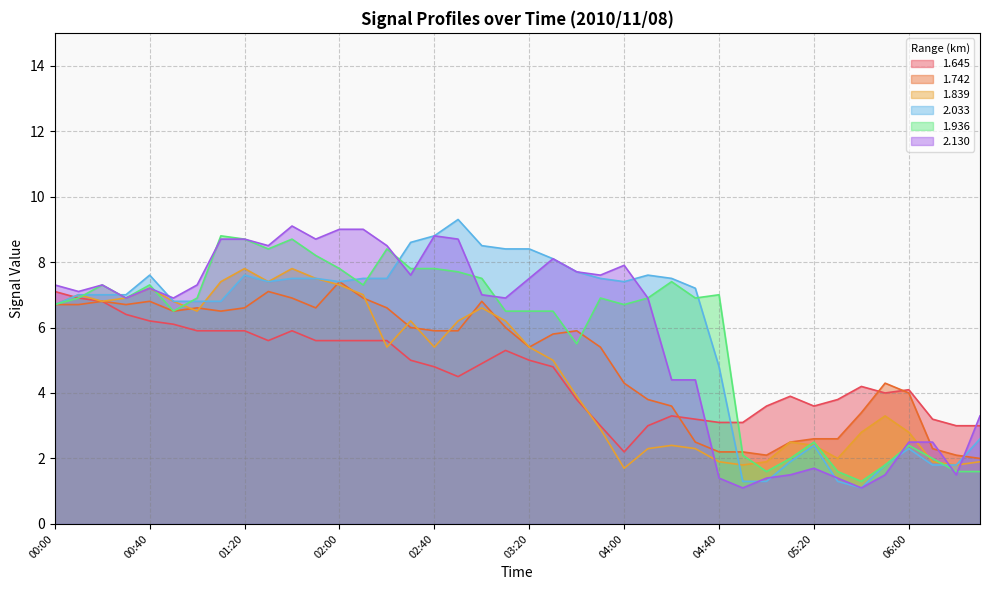

What is the sum of the 1.645 values at 00:10 and 02:00?

12.5